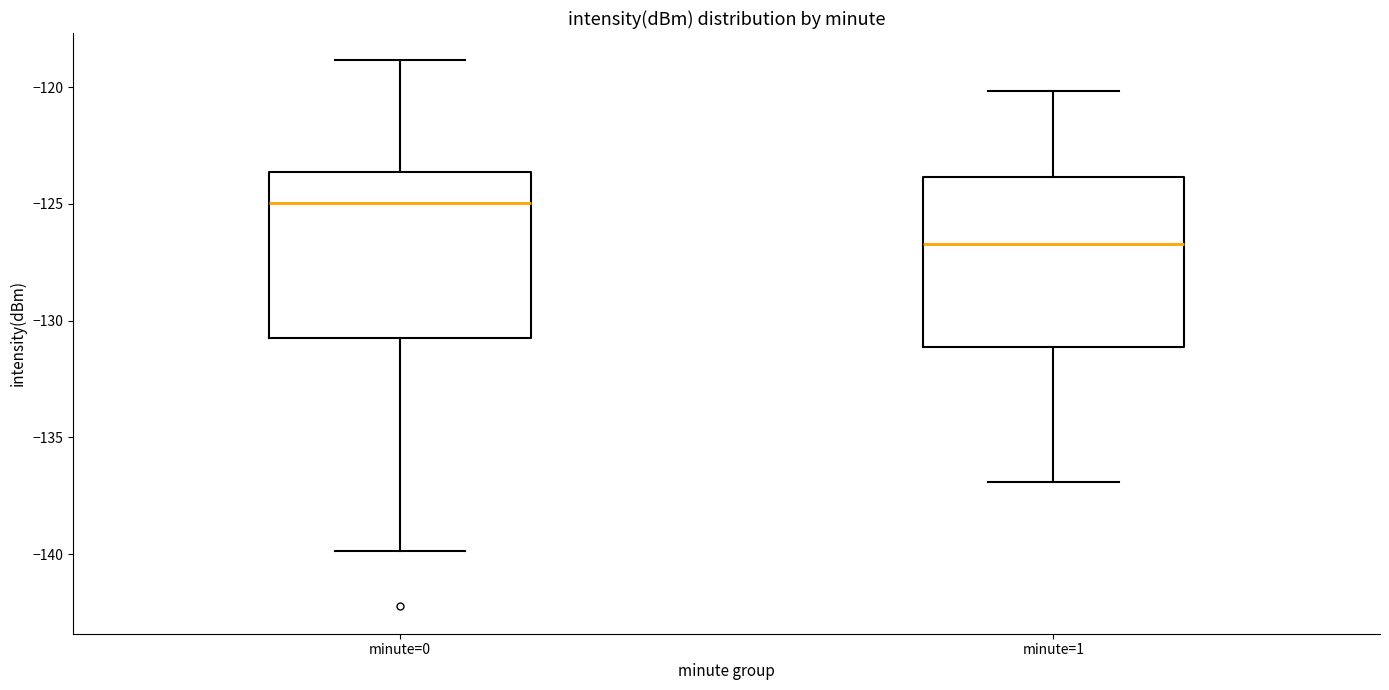

Reading left to right, transcribe this box plot: for each box, give where its median line is, the range the box spans, and where its two whiskers end, as read against the y-axis. The values are not printed on the chart, so give them approximately, as read against the axis.

minute=0: median -125.0, box -131.0 to -123.5, whiskers -140.0 to -119.0
minute=1: median -126.5, box -131.0 to -124.0, whiskers -137.0 to -120.0